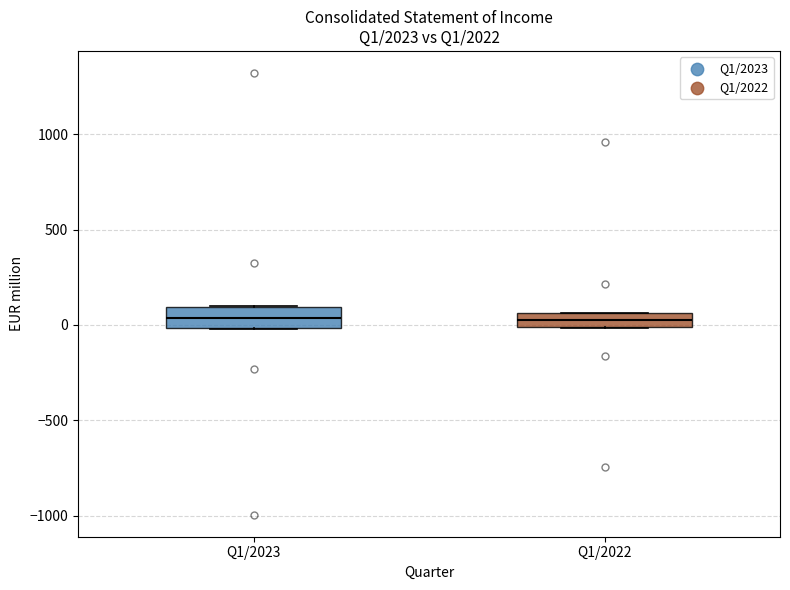

Reading left to right, read every box against the y-axis: the position of its median line, the range the box covers, and the ends of its whiskers. The values are not printed on the chart, so give them approximately, as read against the axis.

Q1/2023: median 50, box 0 to 100, whiskers 0 to 100
Q1/2022: median 0 (inside the box), box 0 to 50, whiskers 0 to 50